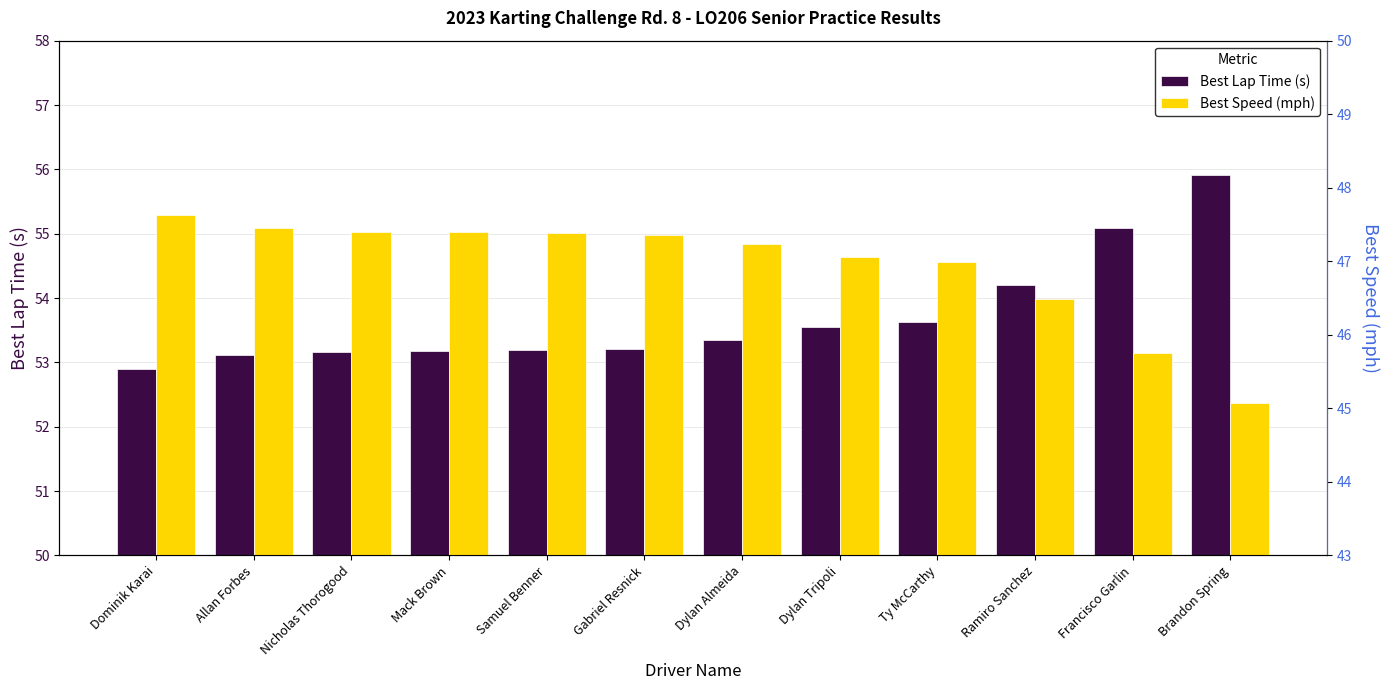

Is the value of Best Speed (mph) at Dylan Almeida greater than the value of Best Lap Time (s) at Dominik Karai?

No